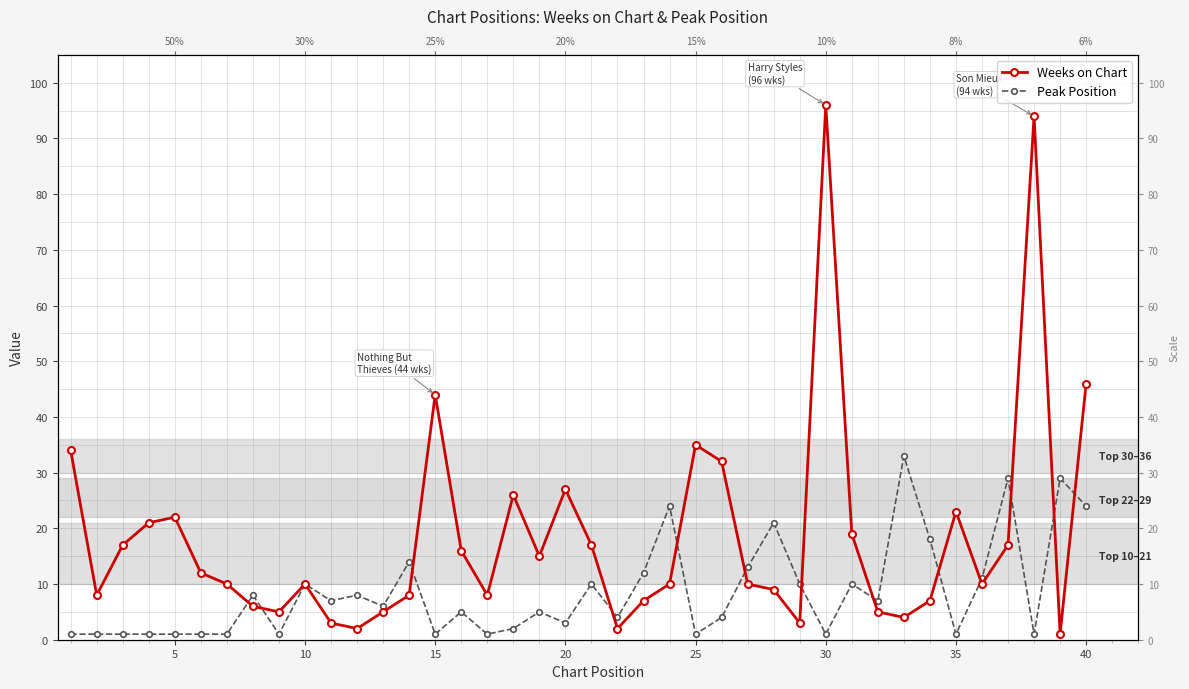

Reading right to left, transcribe all the data shown in this chart.

Weeks on Chart: 46	1	94	17	10	23	7	4	5	19	96	3	9	10	32	35	10	7	2	17	27	15	26	8	16	44	8	5	2	3	10	5	6	10	12	22	21	17	8	34
Peak Position: 24	29	1	29	11	1	18	33	7	10	1	10	21	13	4	1	24	12	4	10	3	5	2	1	5	1	14	6	8	7	10	1	8	1	1	1	1	1	1	1